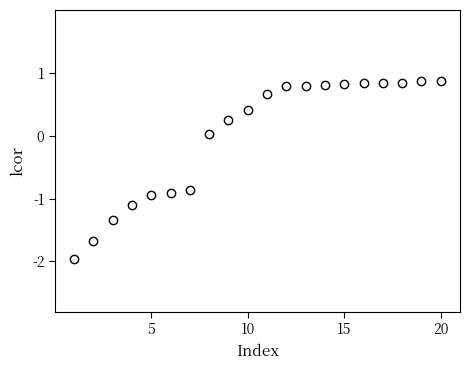

What is the range of X values (max minus min)?

19.0